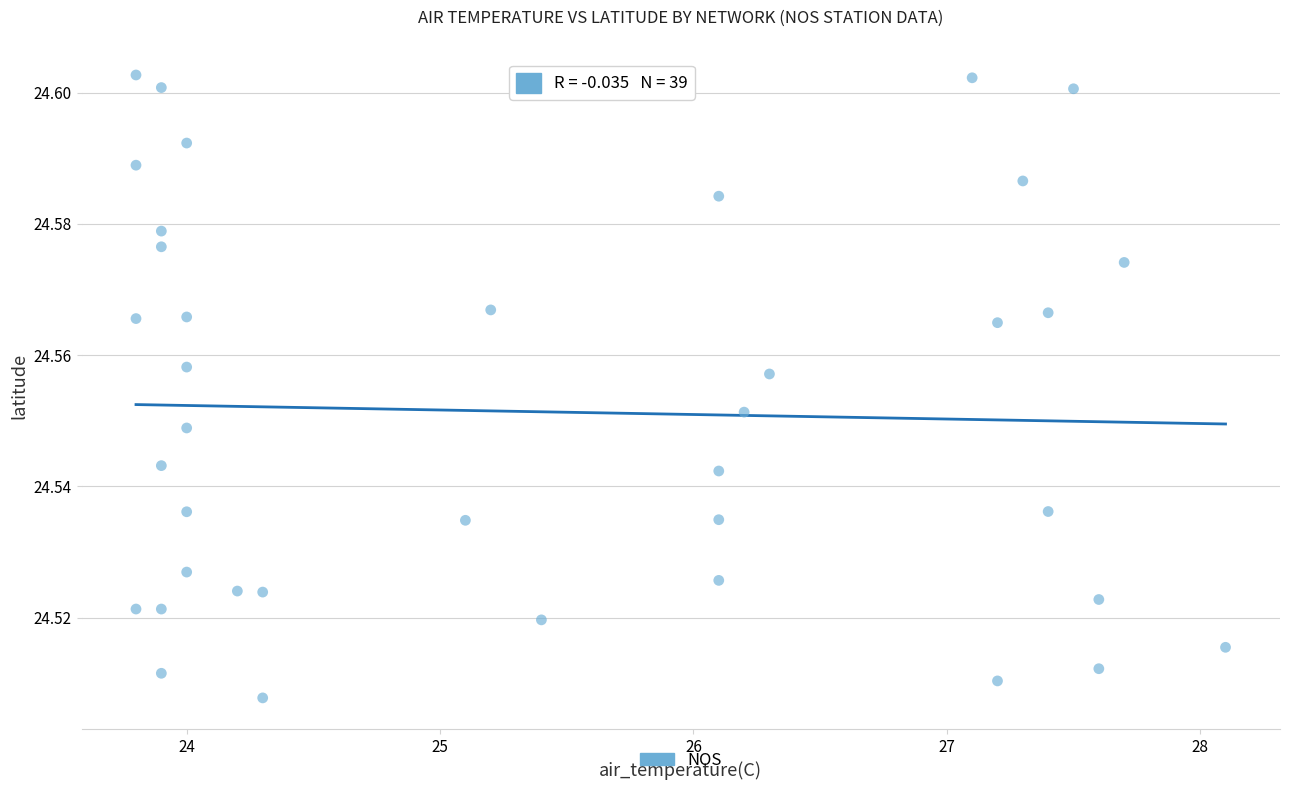

What is the range of X values (max minus min)?

4.3